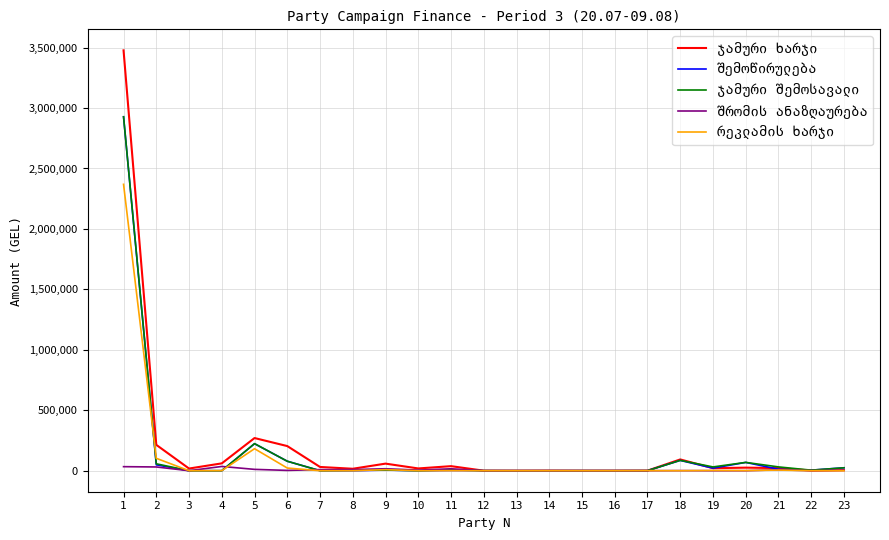

What is the maximum value shown in the chart?

3477101.0